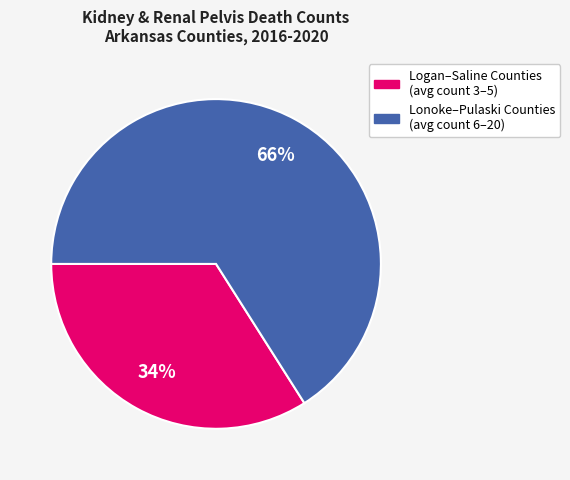

To the nearest percent, what is the difference between the largest and smallest slice percentages?

32%